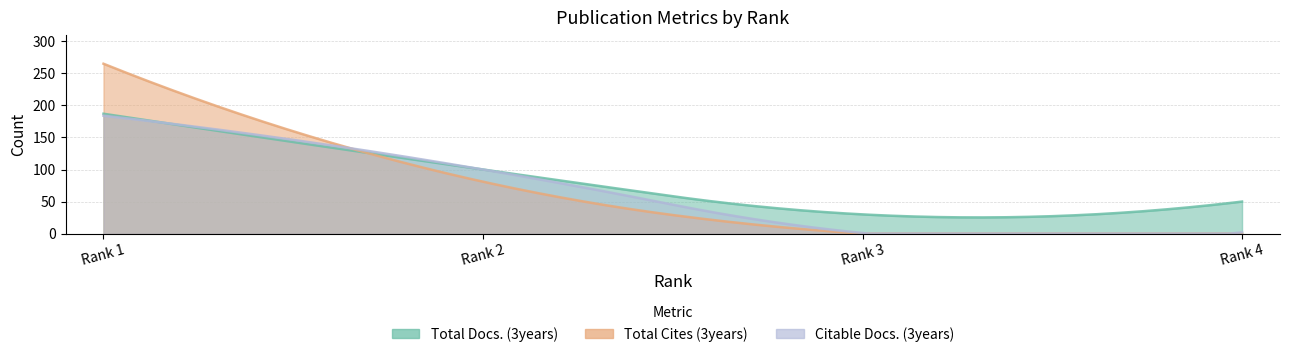

At how many categories does at least one series exceed 89?

2